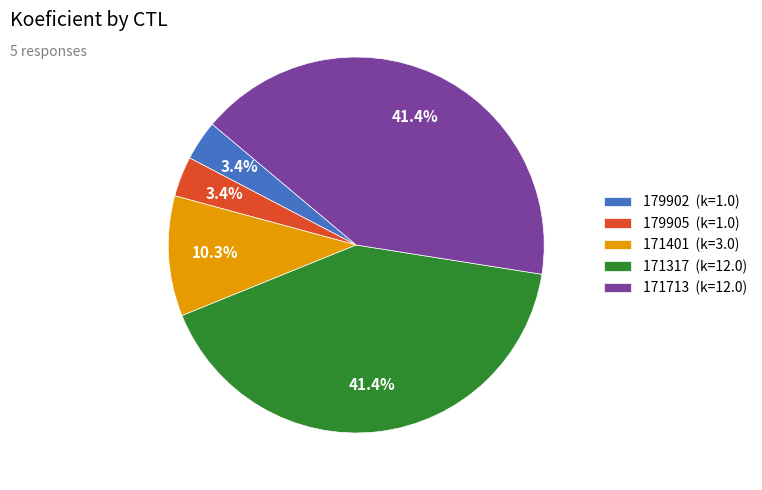

How many slices are in this pie chart?

5